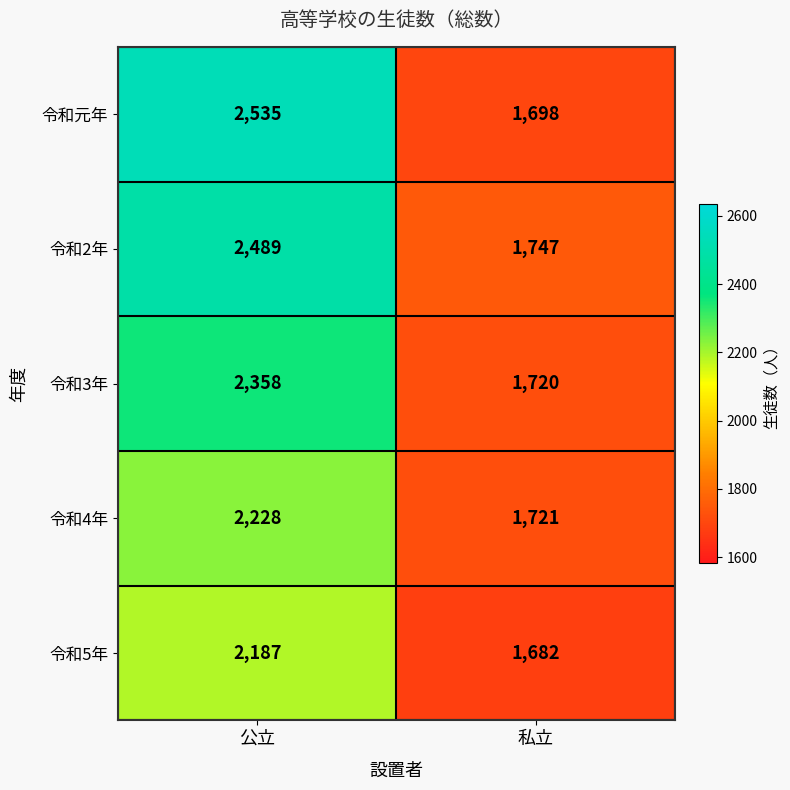

What is the total value across all series at 私立?

8568